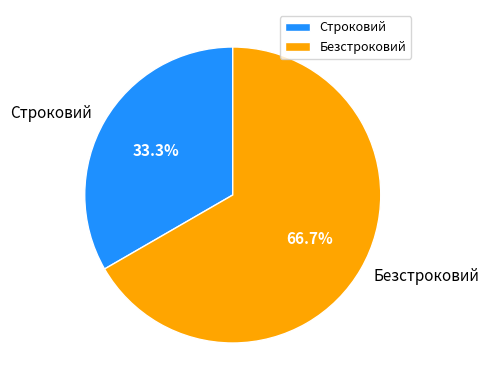

Between Строковий and Безстроковий, which is larger?

Безстроковий